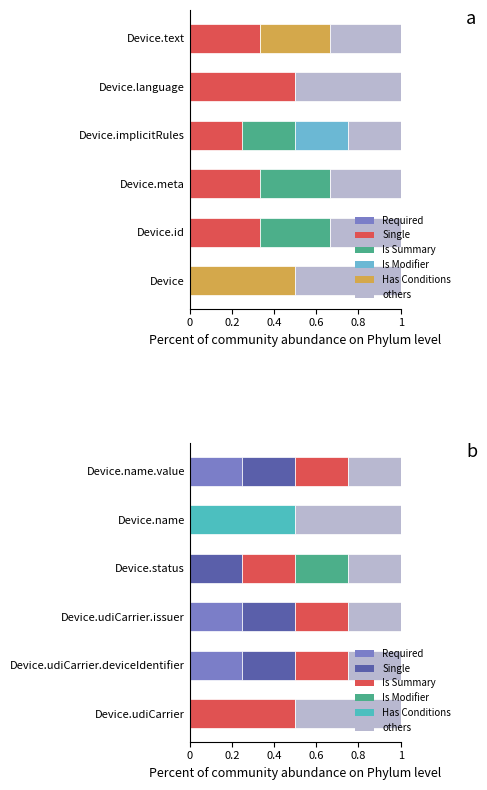

Reading left to right, extract all data points from this chart.

Required: 0.0	0.2	0.2	0.0	0.0	0.2
Single: 0.0	0.2	0.2	0.2	0.0	0.2
Is Summary: 0.5	0.2	0.2	0.2	0.0	0.2
Is Modifier: 0.0	0.0	0.0	0.2	0.0	0.0
Has Conditions: 0.0	0.0	0.0	0.0	0.5	0.0
others: 0.5	0.2	0.2	0.2	0.5	0.2